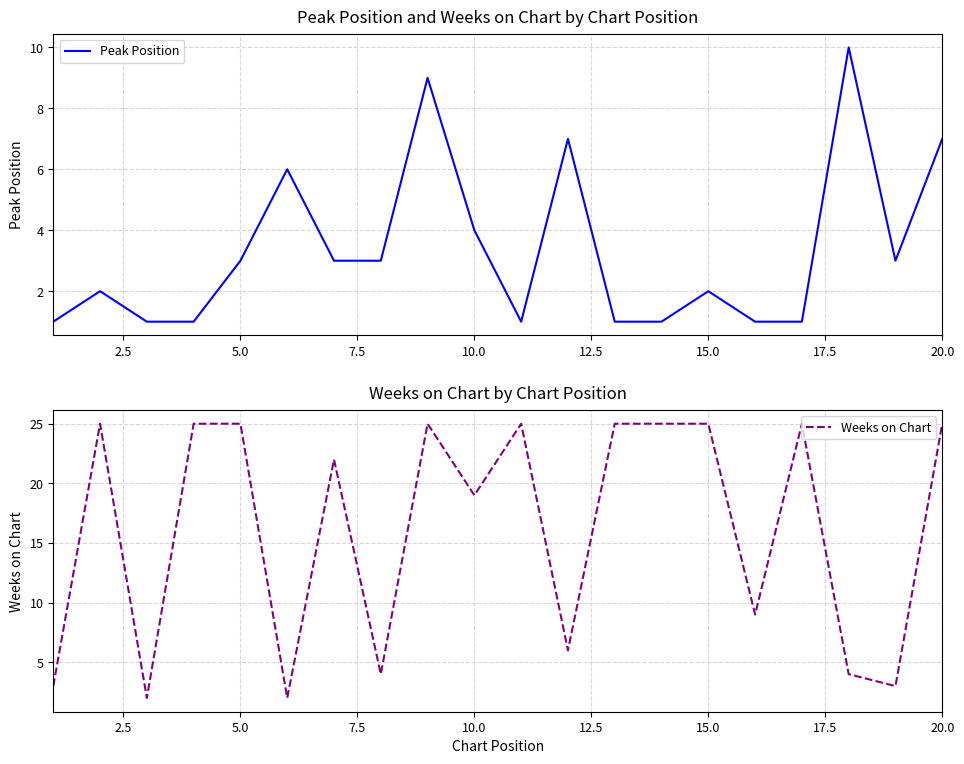

Count the Peak Position values in the range 1 to 6.

16